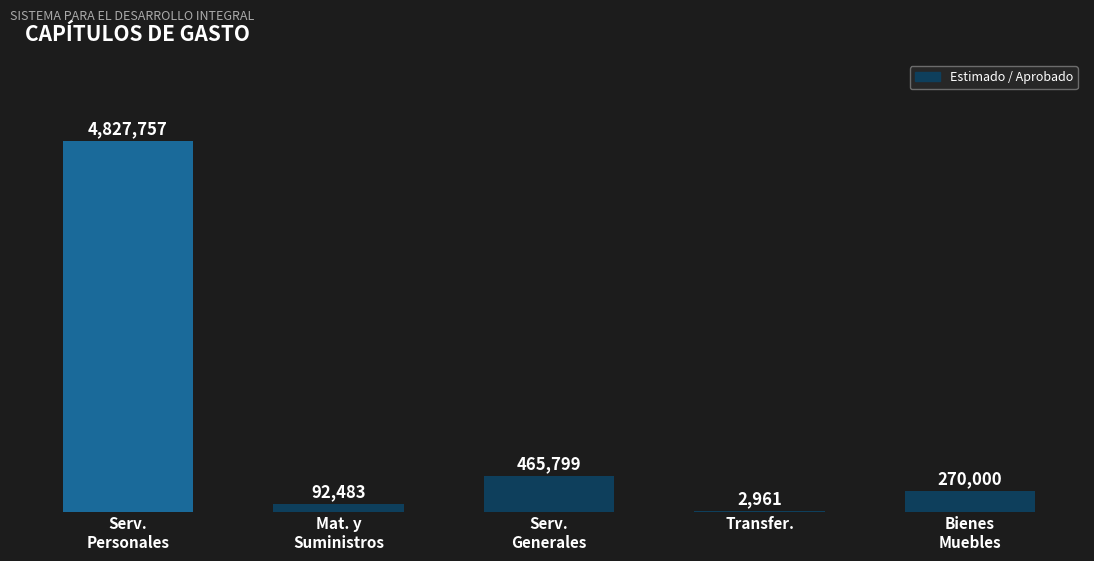

Is it true that the value at Transfer. is 2961.0?

True